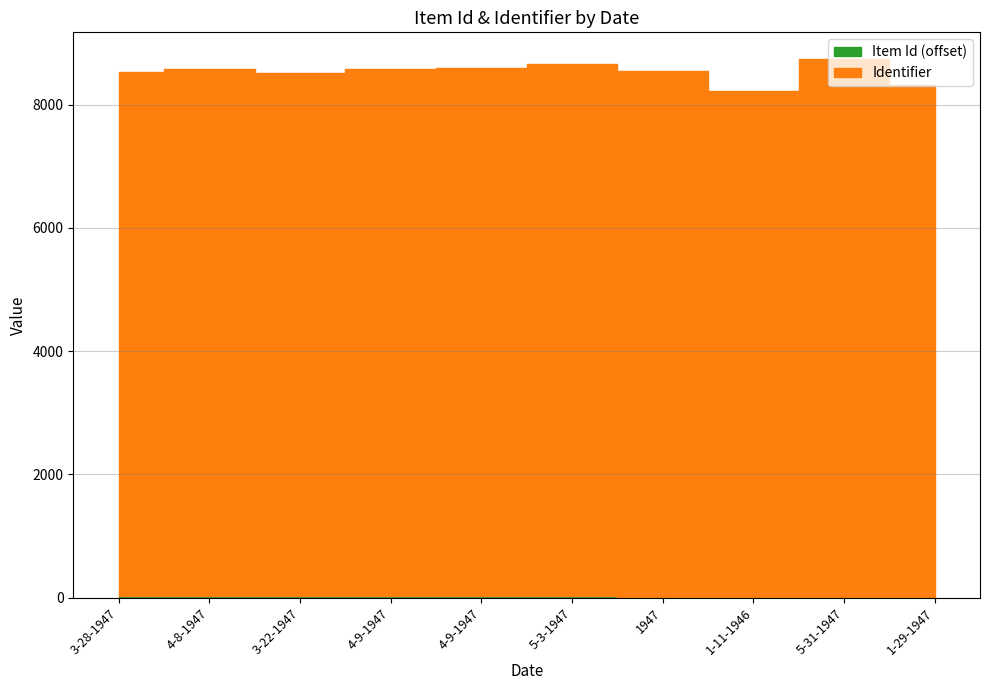

At which label does Item Id first exceed 22?

3-28-1947